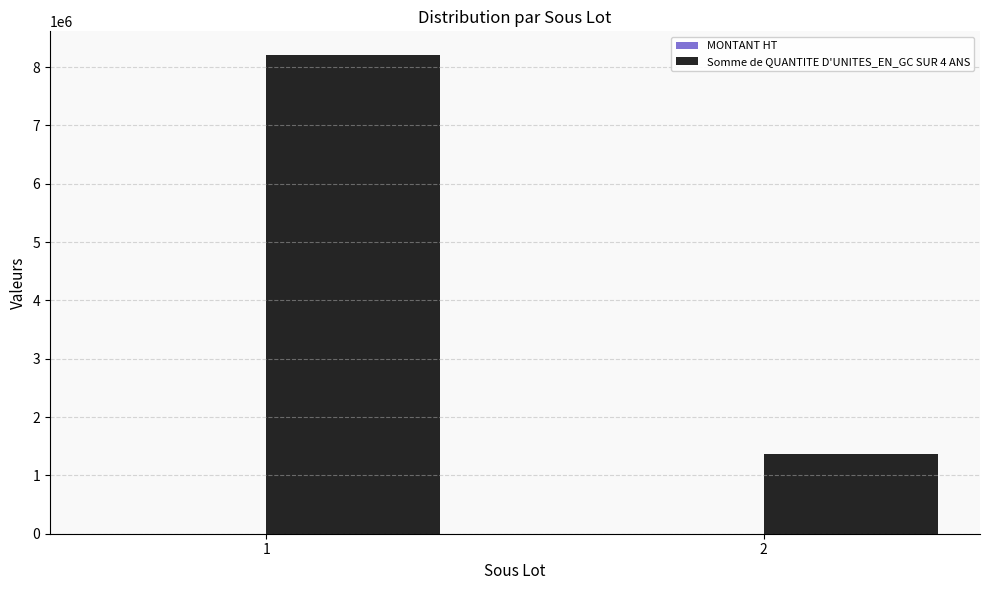

What is the sum of the values at 1 and 2?

9567515